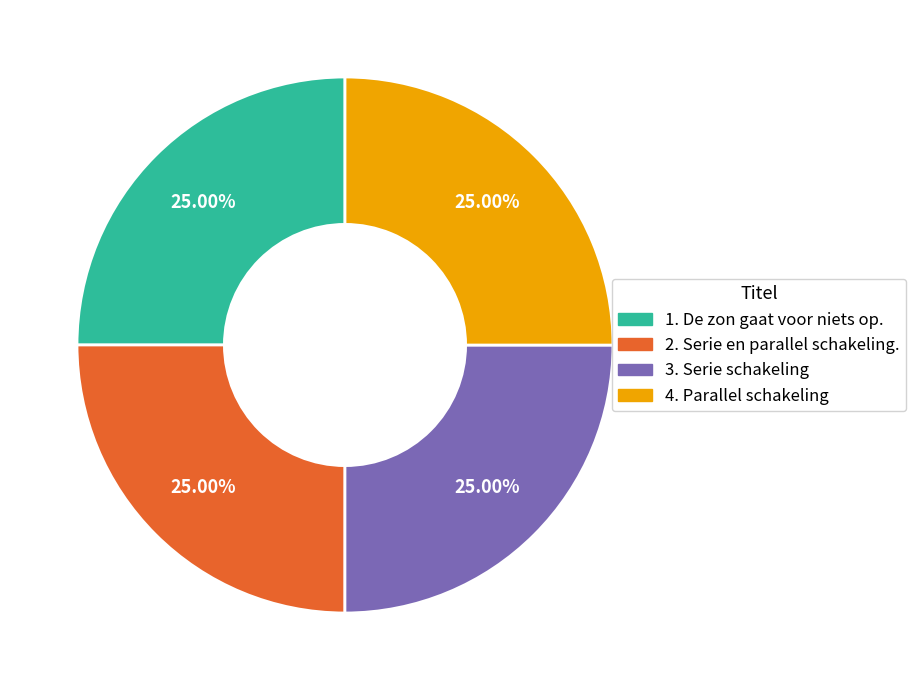

Does any single category account for the majority?

No